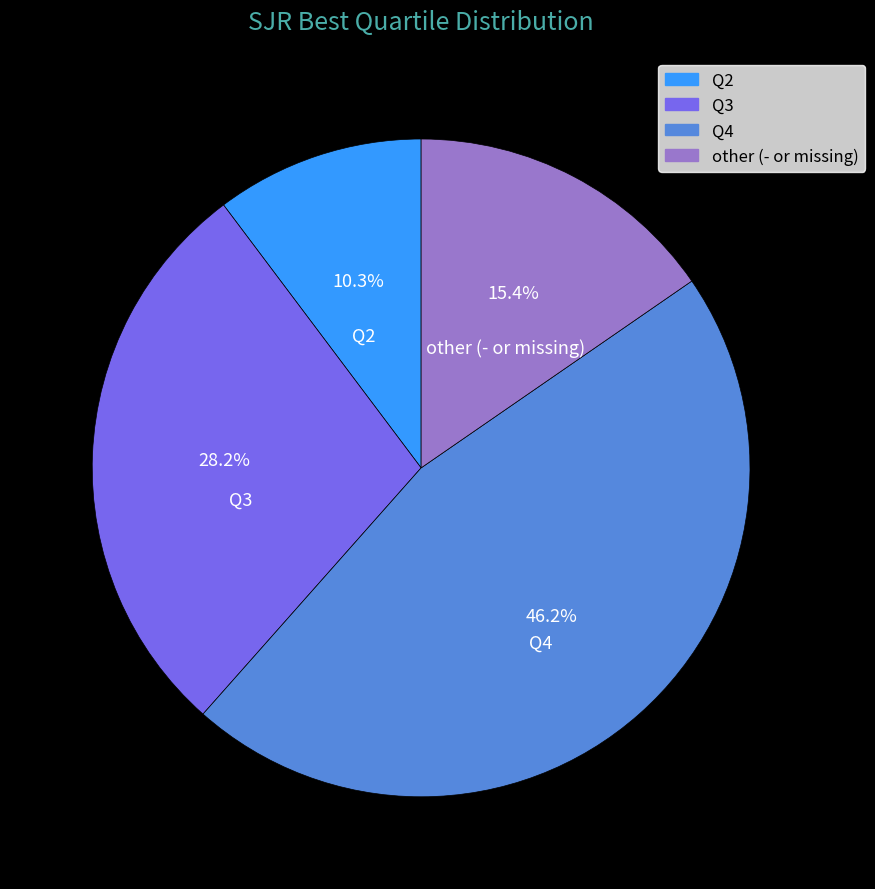

The Q3 slice represents 15% of the pie. True or false?

False